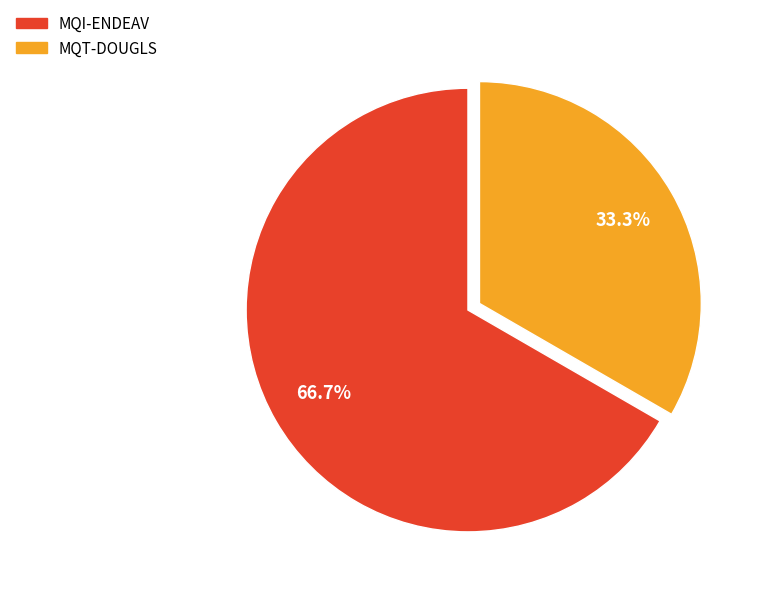

Between MQI-ENDEAV and MQT-DOUGLS, which is larger?

MQI-ENDEAV